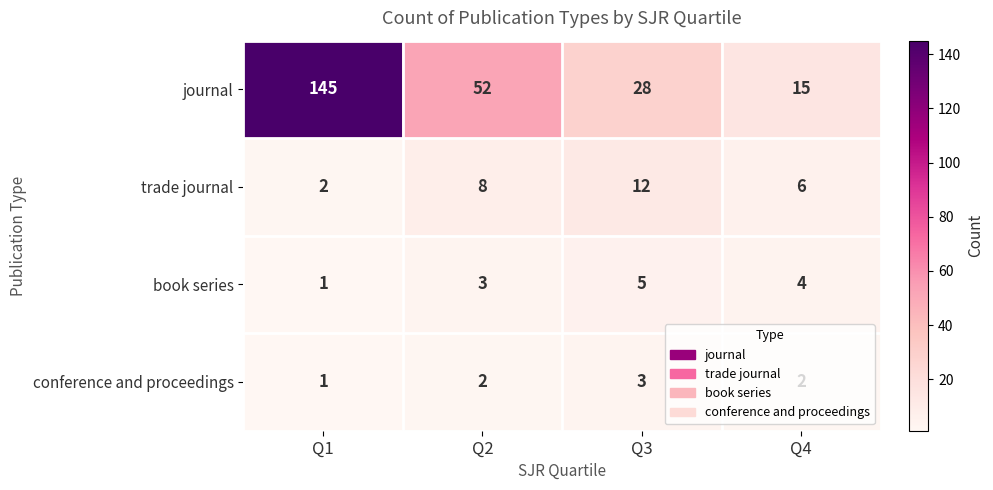

What is the approximate value of journal at Q2, to the nearest 50?

50